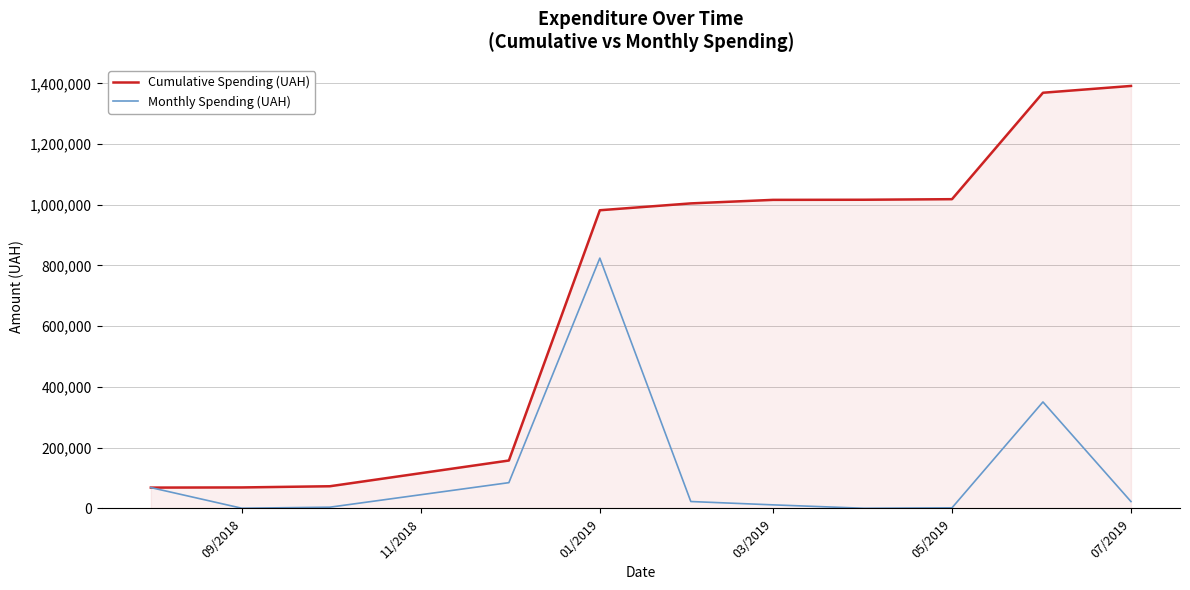

Which series has the largest total across all categories?

Cumulative Spending (UAH)